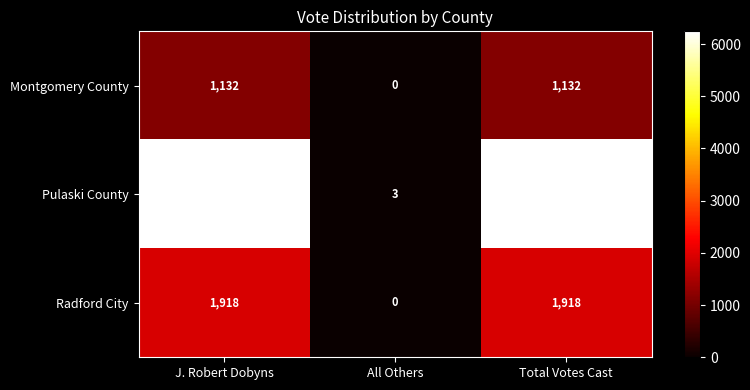

What is the spread (max minus min) of values at J. Robert Dobyns?

5109